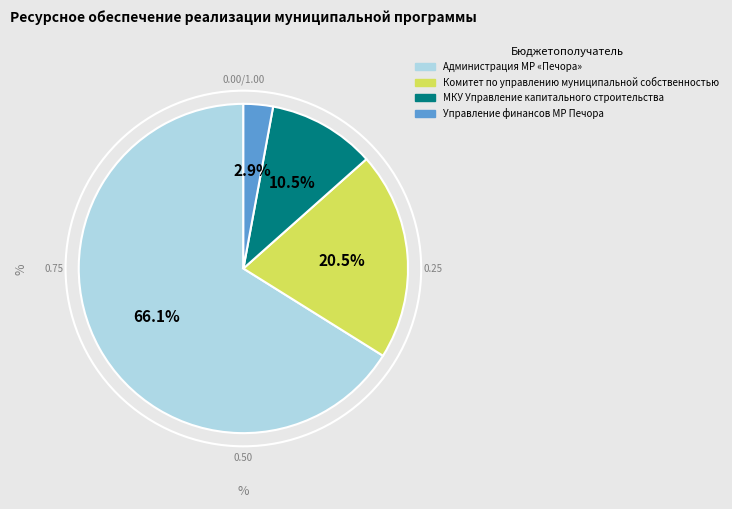

Which slice represents more than half of the pie?

Администрация МР «Печора»